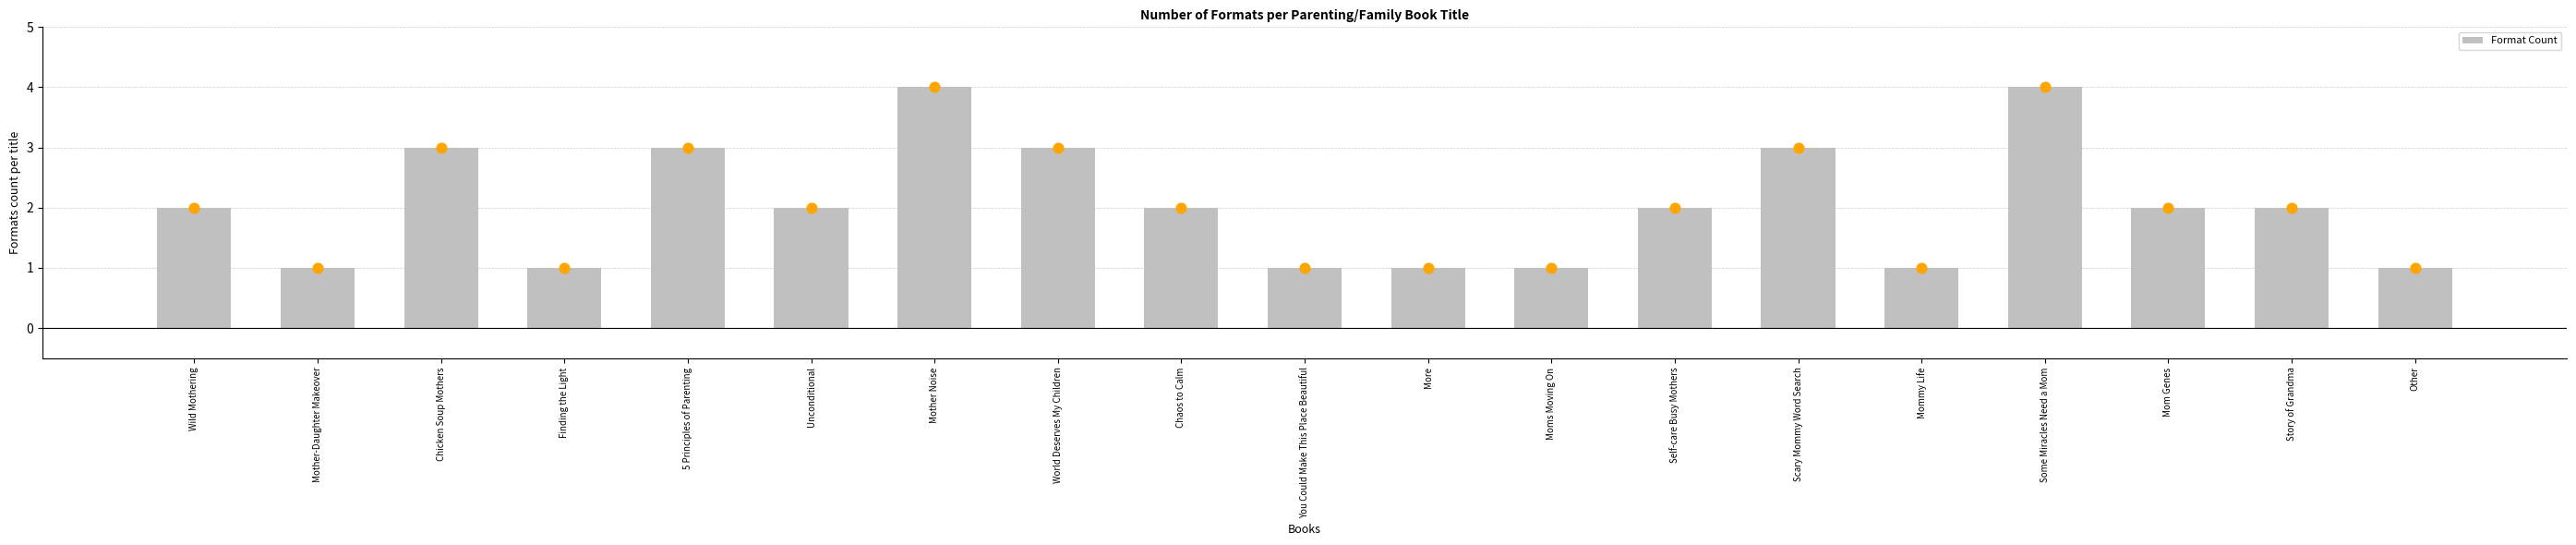

What is the change in value from Chicken Soup Mothers to More?

-2